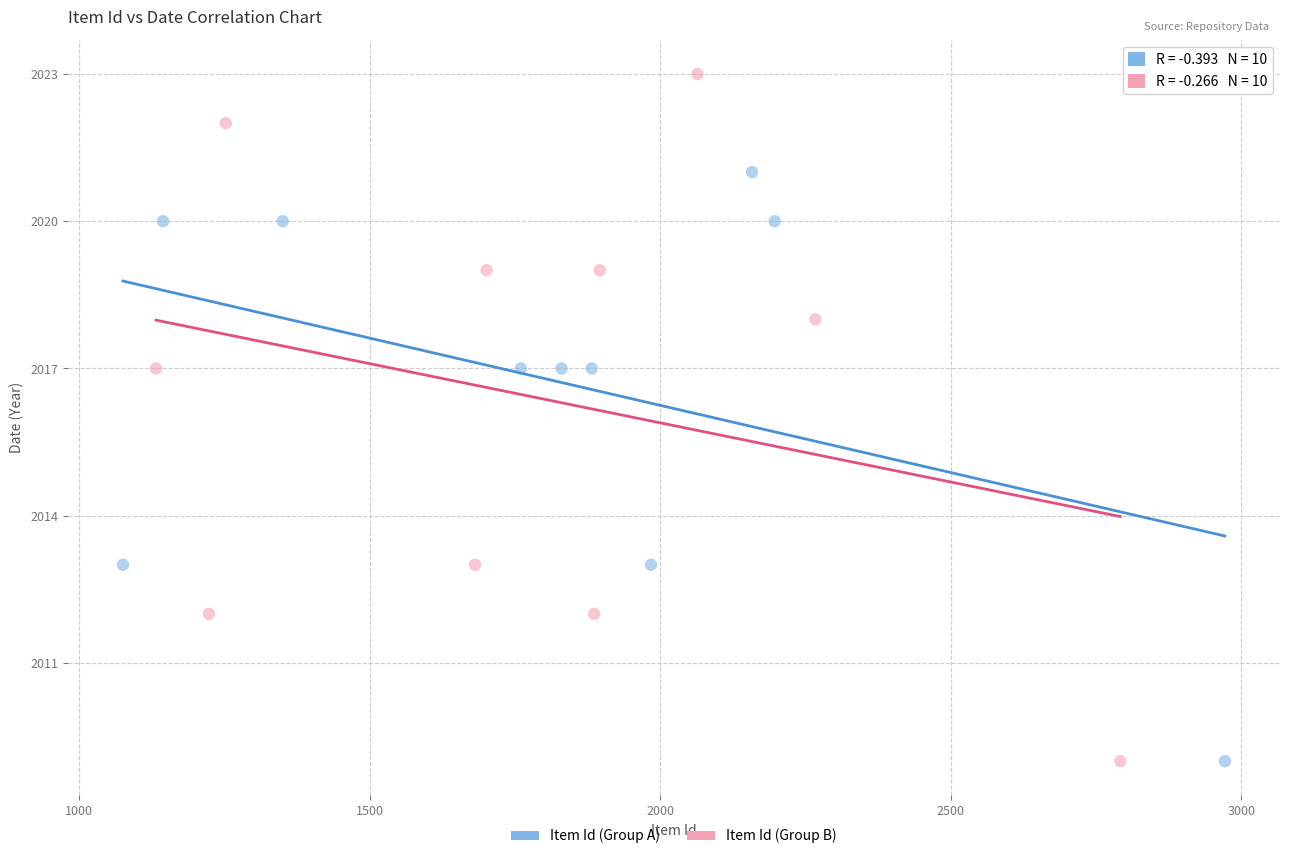

Which series reaches the maximum Y coordinate?

Item Id (Group B)